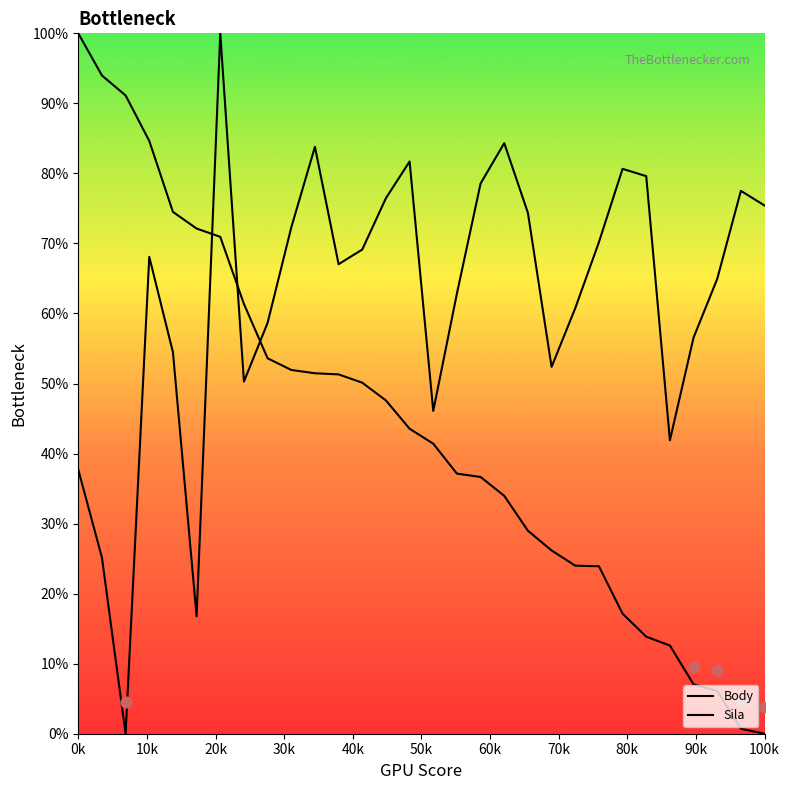

Which series has the largest total across all categories?

Body